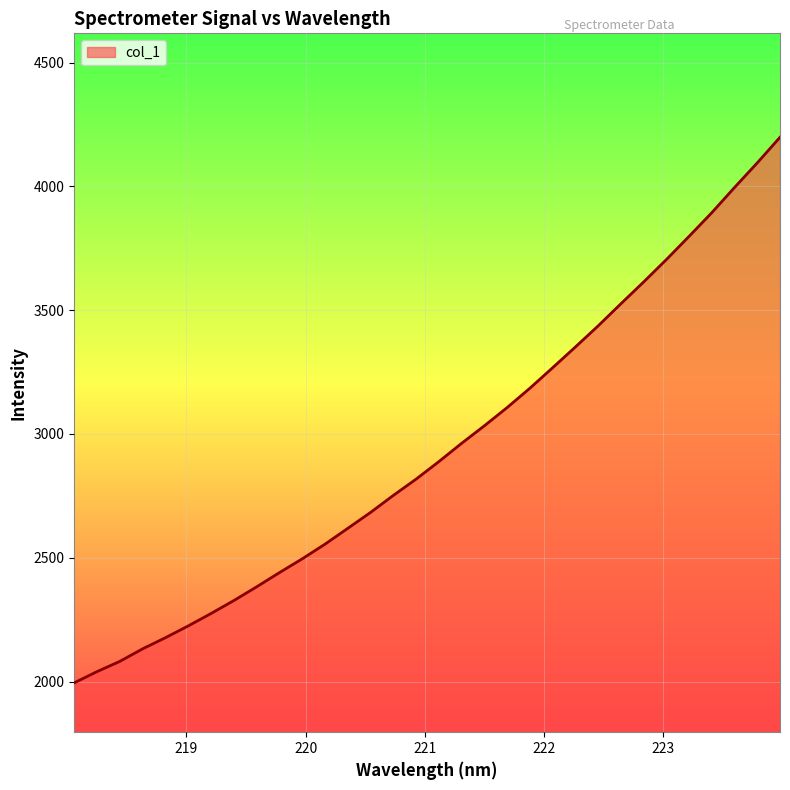

What is the smallest value displayed?

1994.9